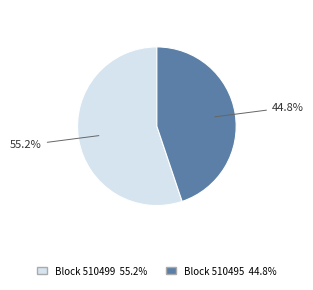

How many segments does this pie chart have?

2